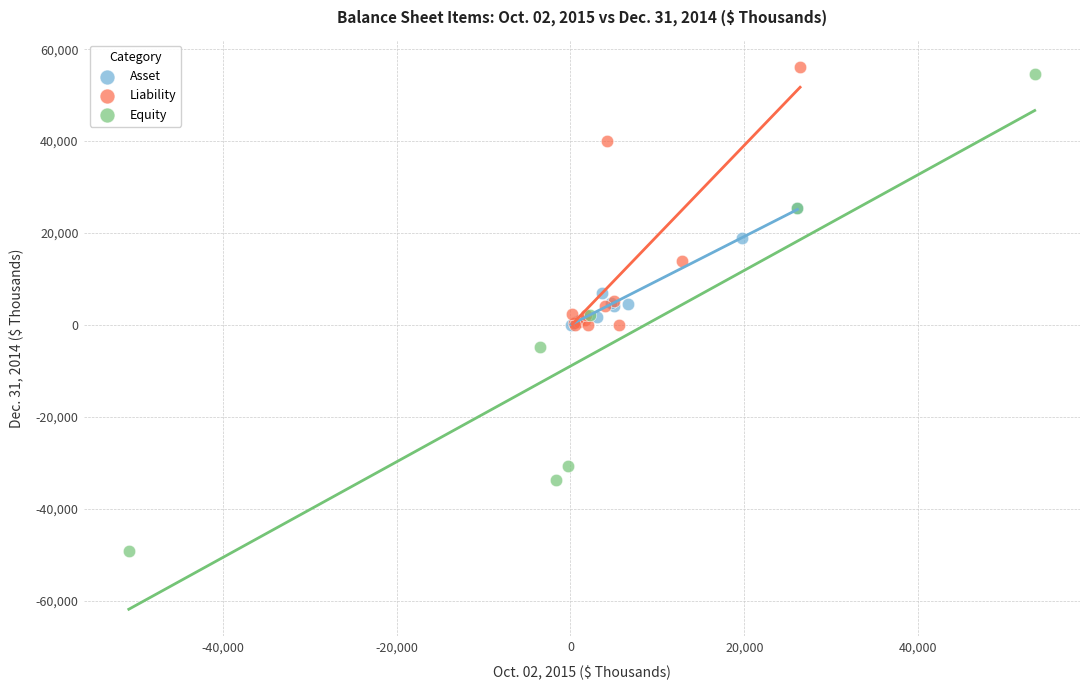

Which series has the largest Y range (max minus min)?

Equity